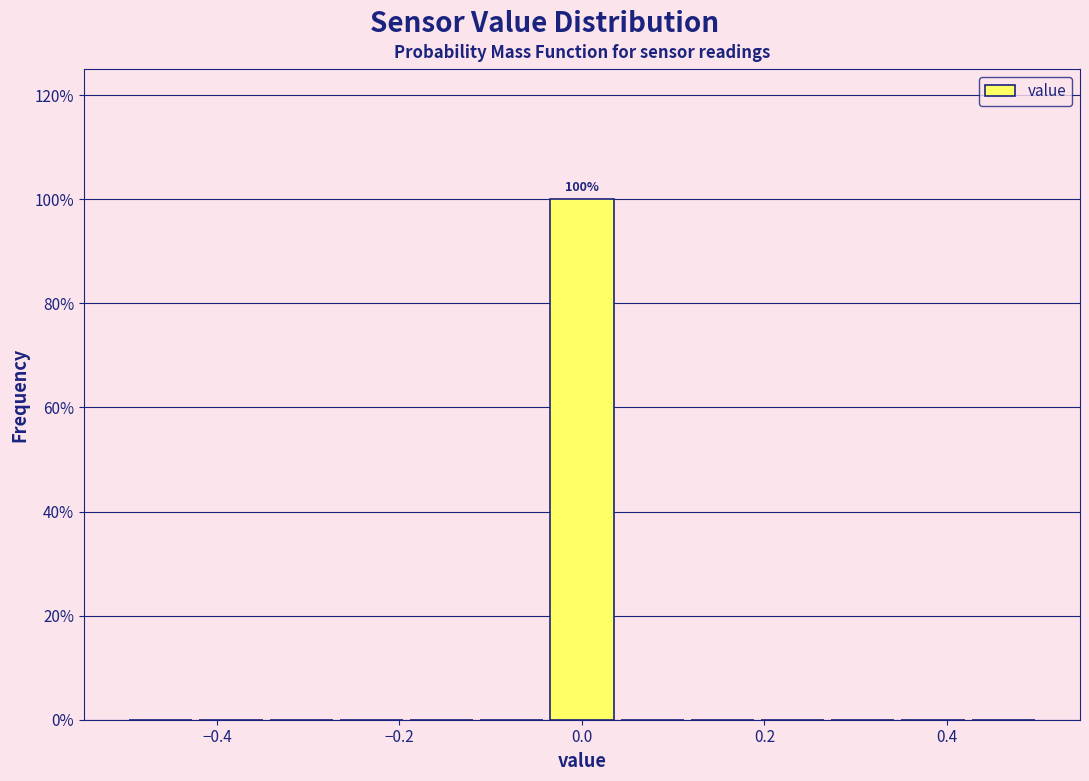

Around what value on the x-axis is the tallest bar? Give the approximate position of its centre, as read against the axis.

0.00